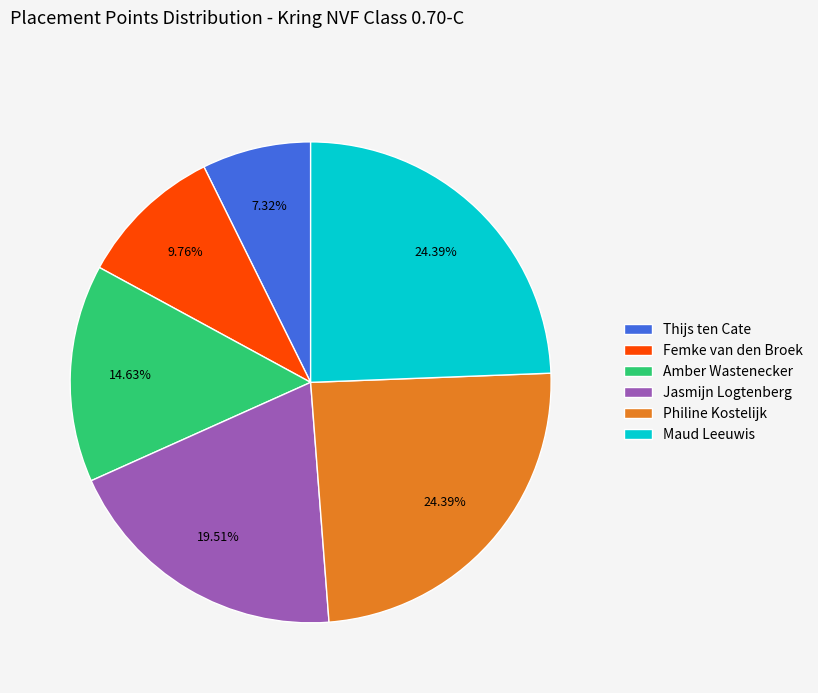

Count the number of slices in the pie.

6